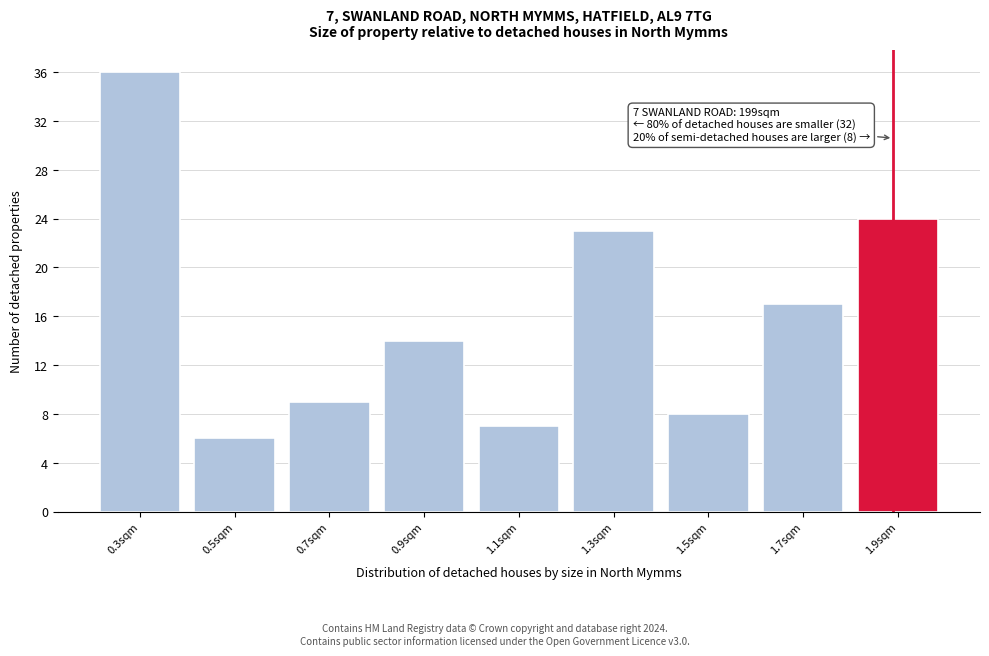

Reading left to right, extract all data points from this chart.

0.3sqm=36	0.5sqm=6	0.7sqm=9	0.9sqm=14	1.1sqm=7	1.3sqm=23	1.5sqm=8	1.7sqm=17	1.9sqm=24